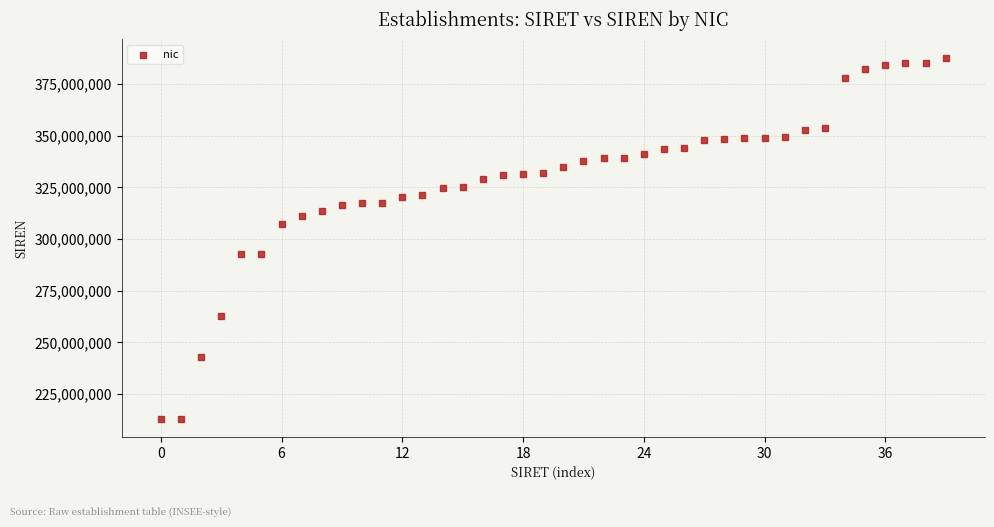

What is the range of Y values (max minus min)?

174877415